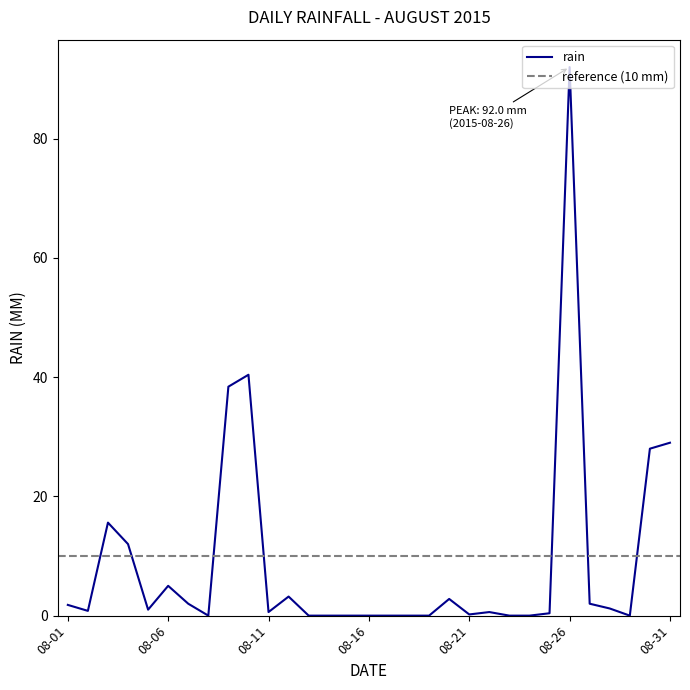

The rain series shows 0.0 at 08-16. True or false?

True